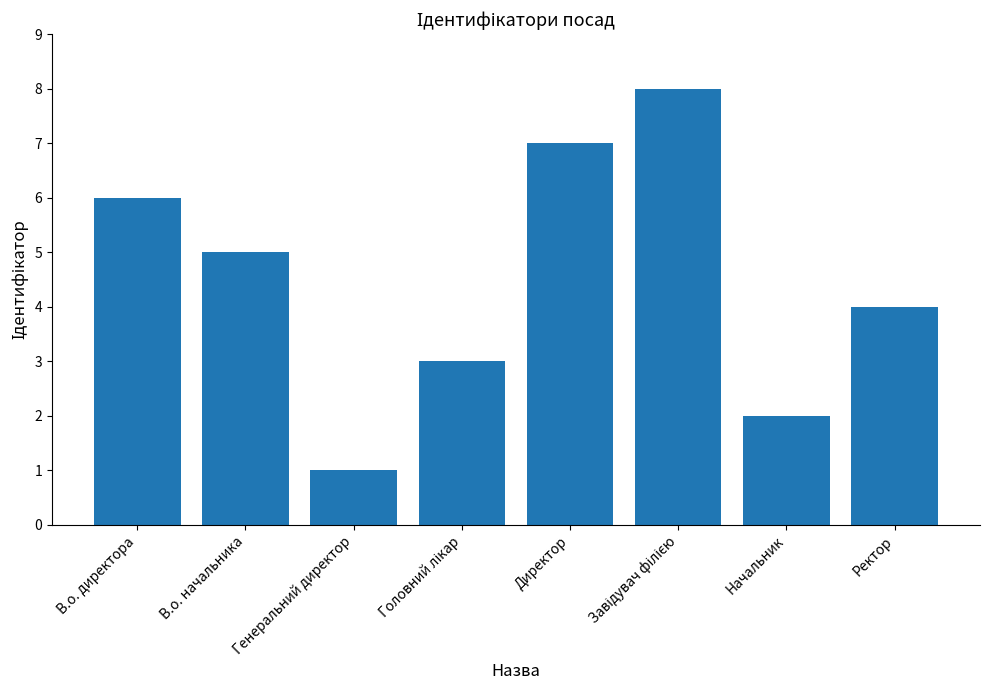

What is the change in value from Директор to Начальник?

-5